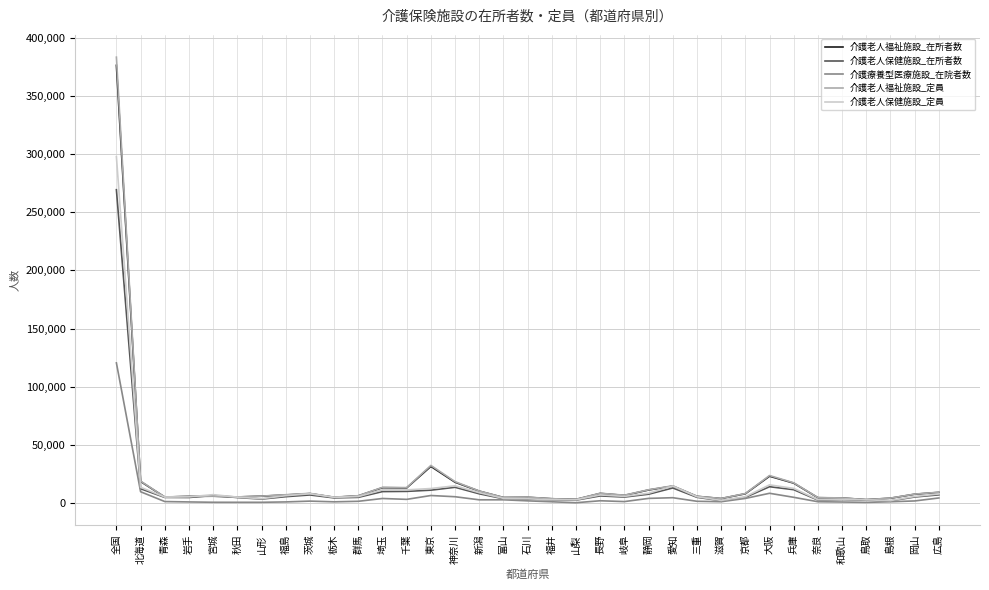

What is the maximum value shown in the chart?

383326